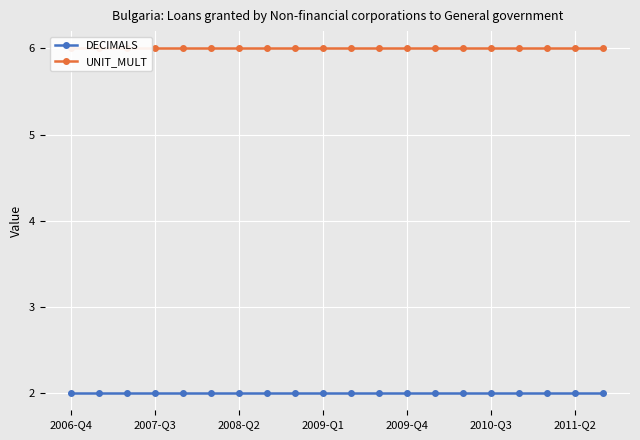

What is the average value of the UNIT_MULT series?

6